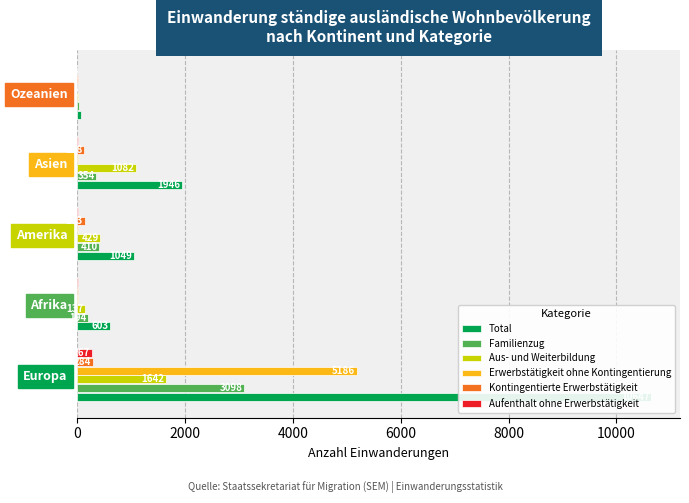

What is the difference between the maximum and second lowest values in the Erwerbstätigkeit ohne Kontingentierung series?

5183